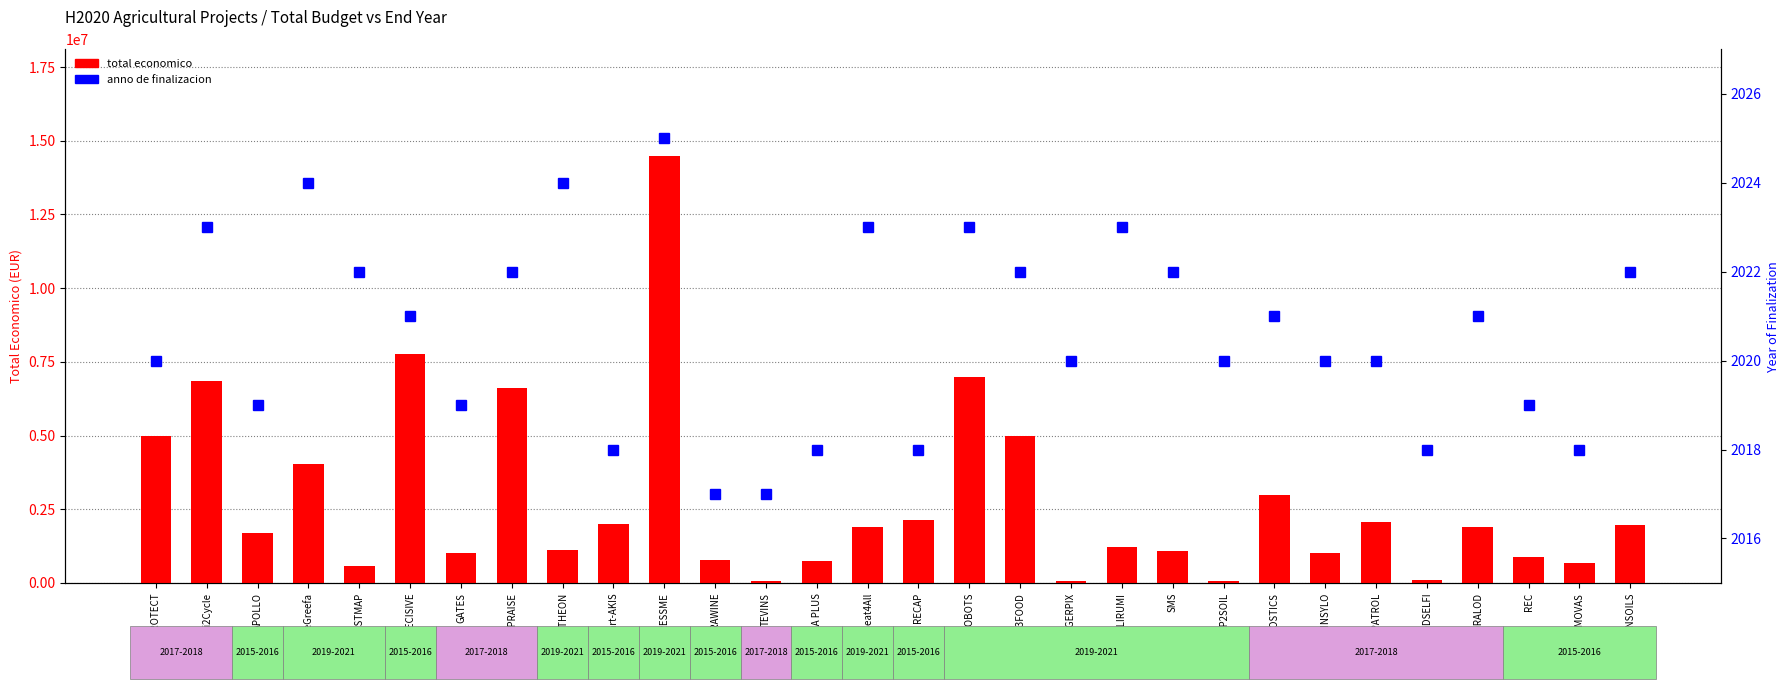

Read the total economico value at TheGreefa, to the nearest 100.

4029200